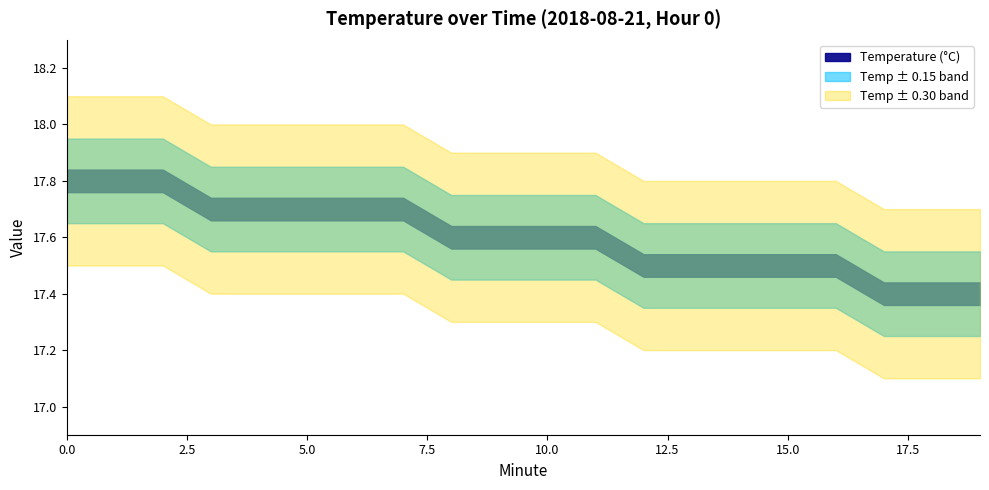

What is the average value of the Temperature (°C) series?

17.6